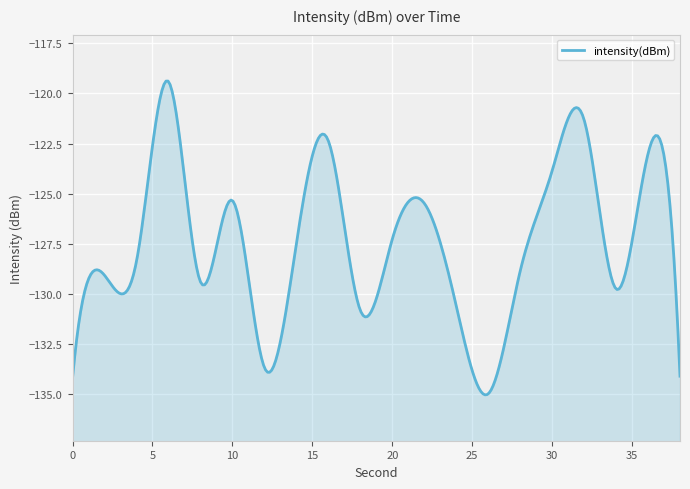

Reading left to right, what are all the values shown in this chart?

-134.2	-129.1	-128.4	-119.4	-129.4	-125.3	-133.7	-127.5	-122.4	-130.8	-127.3	-125.5	-130.6	-135.0	-128.9	-123.9	-121.3	-129.7	-123.0	-134.1